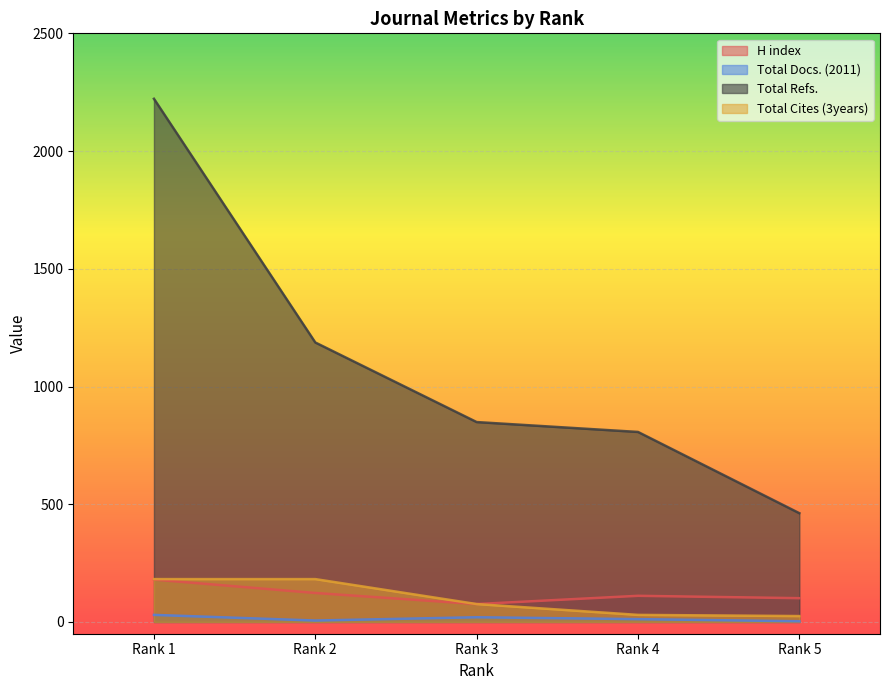

What is the lowest value of the Total Cites (3years) series?

25